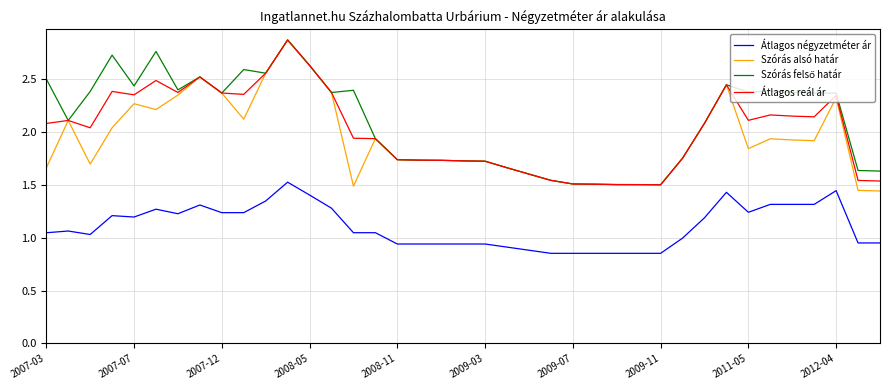

True or false: Átlagos négyzetméter ár and Szórás alsó határ cross at least once.

False